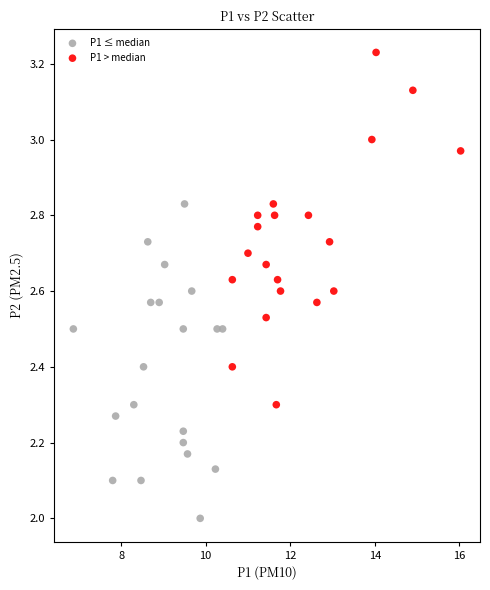

Which series has the widest spread of Y values?

P1 > median